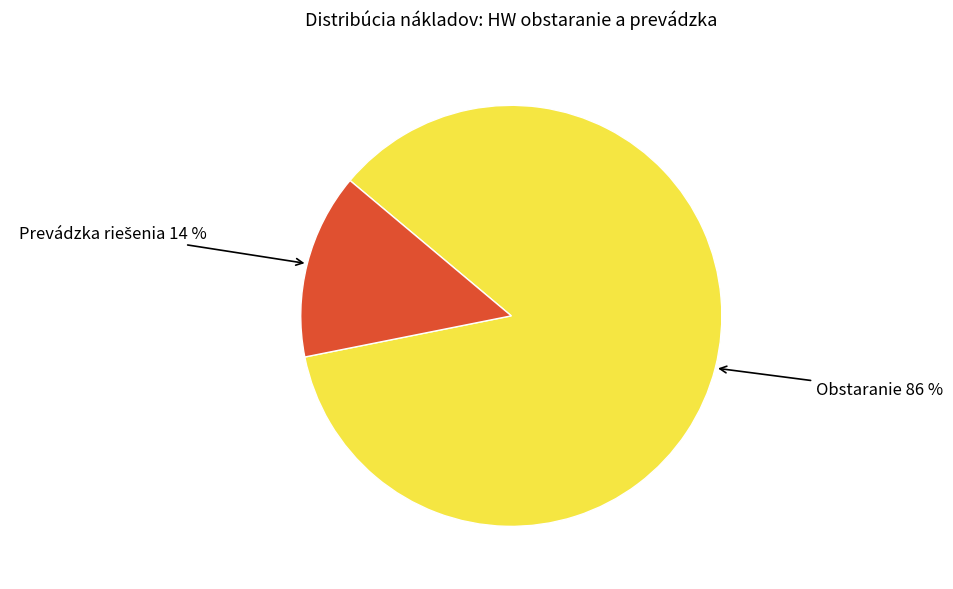

To the nearest percent, what is the average slice percentage?

50%